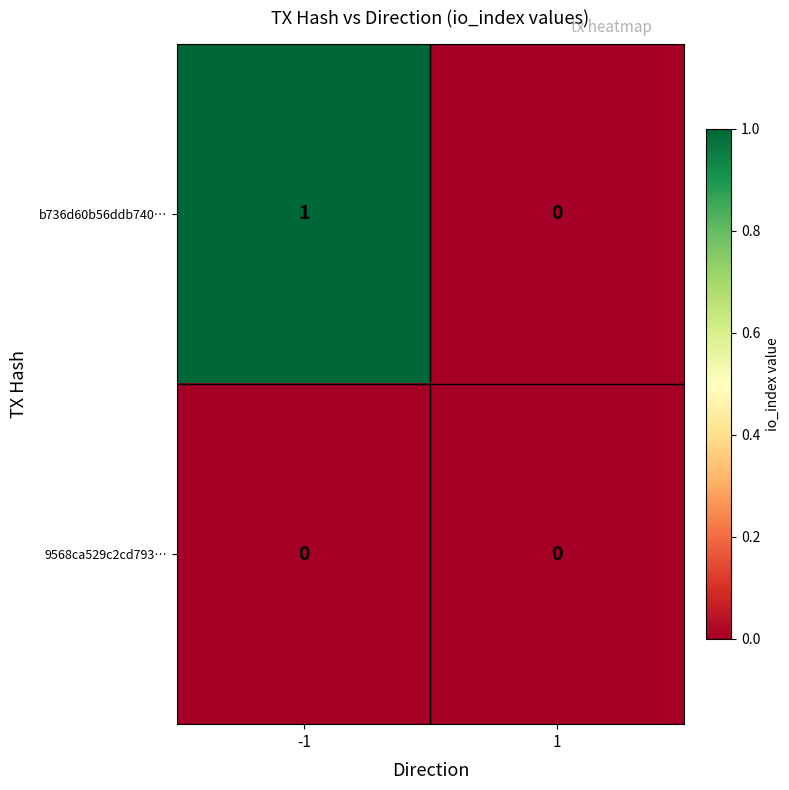

Which category has the highest value across all series?

-1